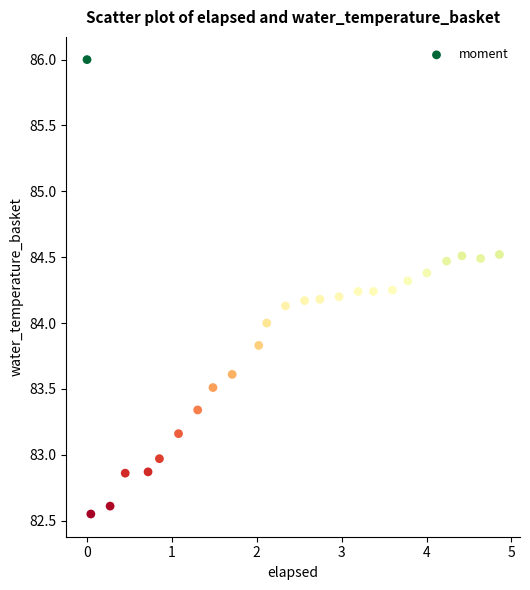

What is the range of X values (max minus min)?

4.9